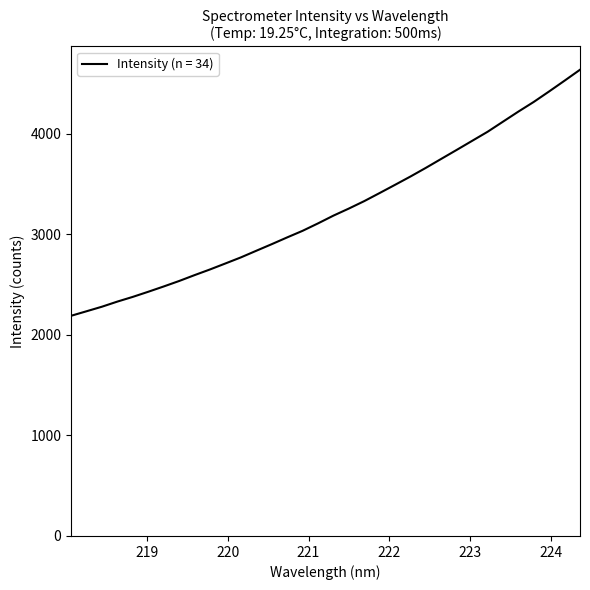

What is the smallest value displayed?

2189.2